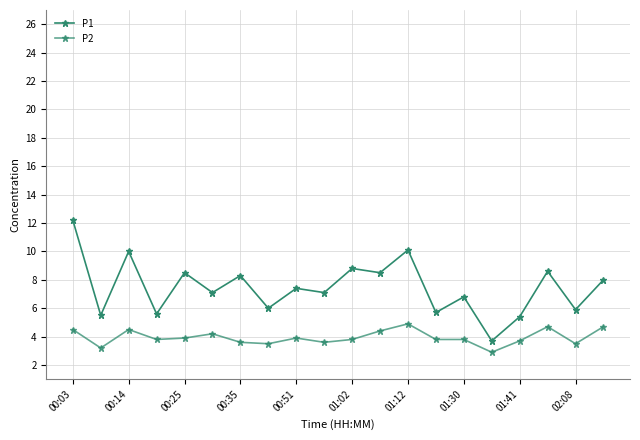

How many series are shown in this chart?

2